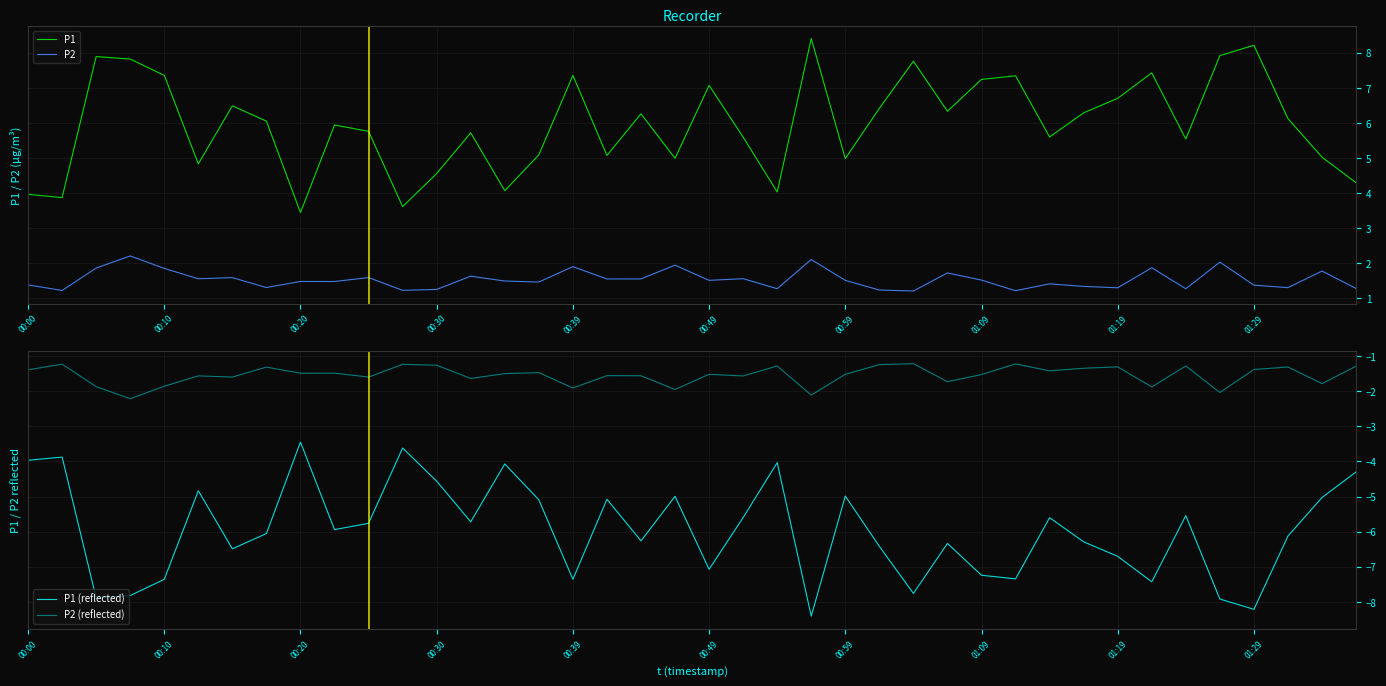

What position from the left is 15?

16